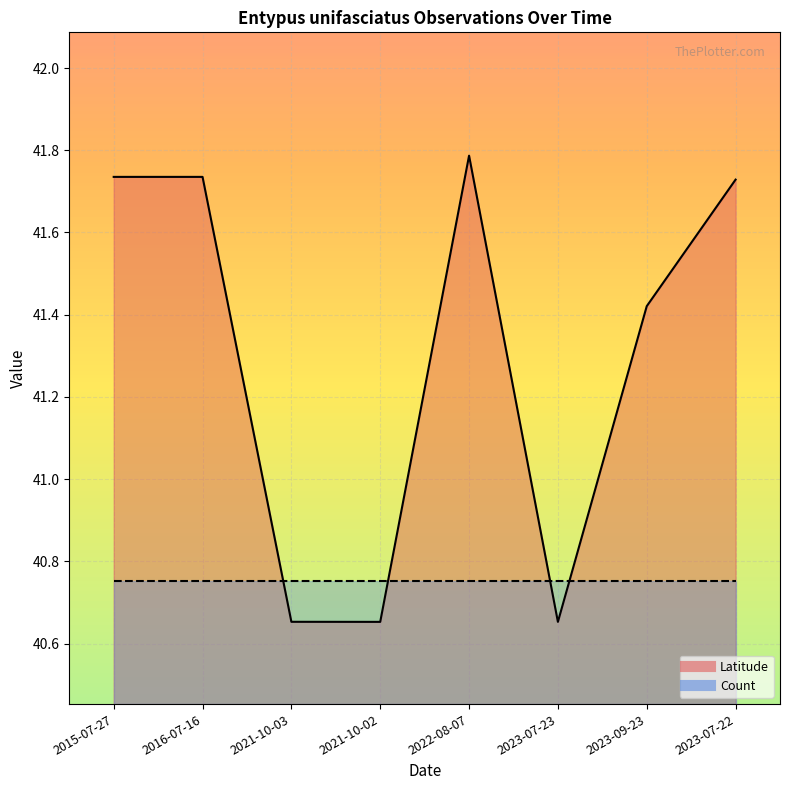

How many values are between 40 and 41?

3